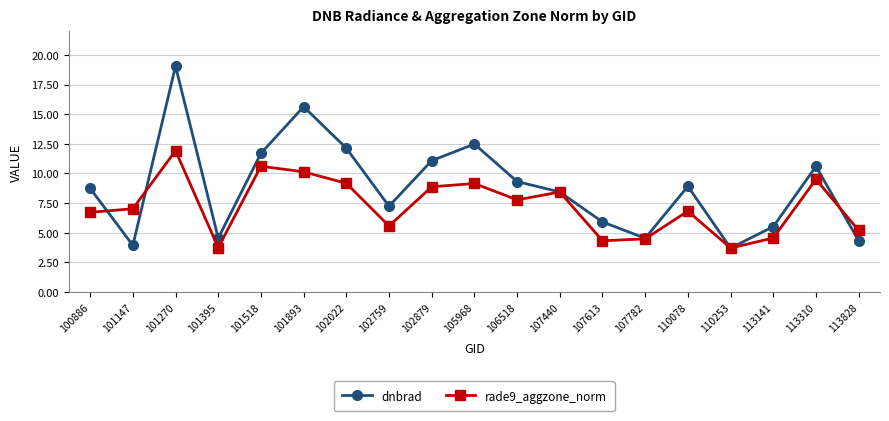

How many values in the rade9_aggzone_norm series are below 7?

9